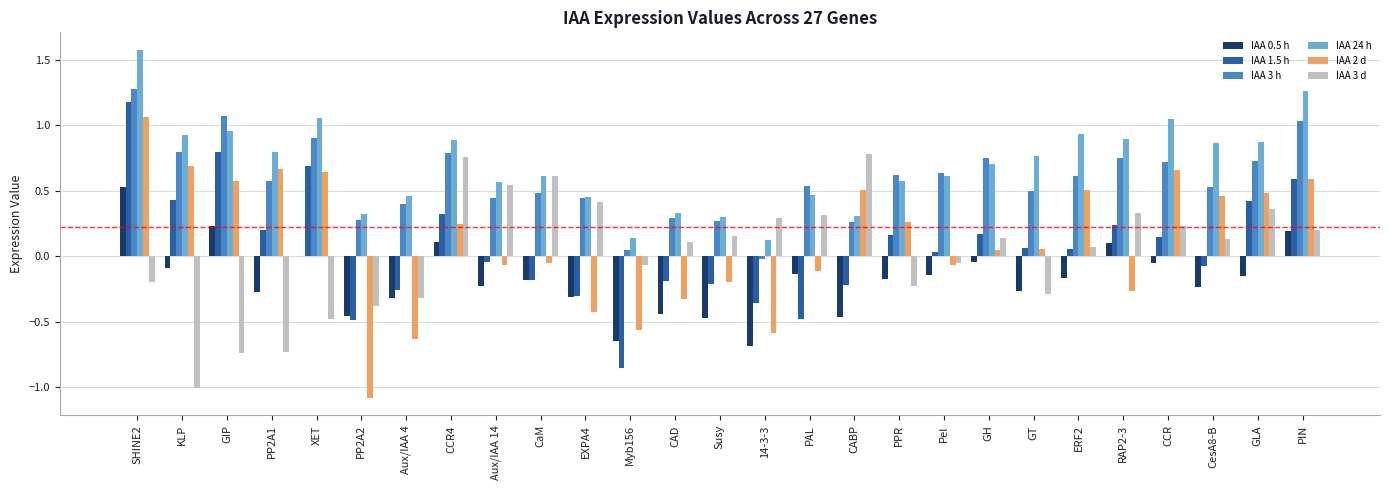

At which category is the sum across all series the highest?

SHINE2